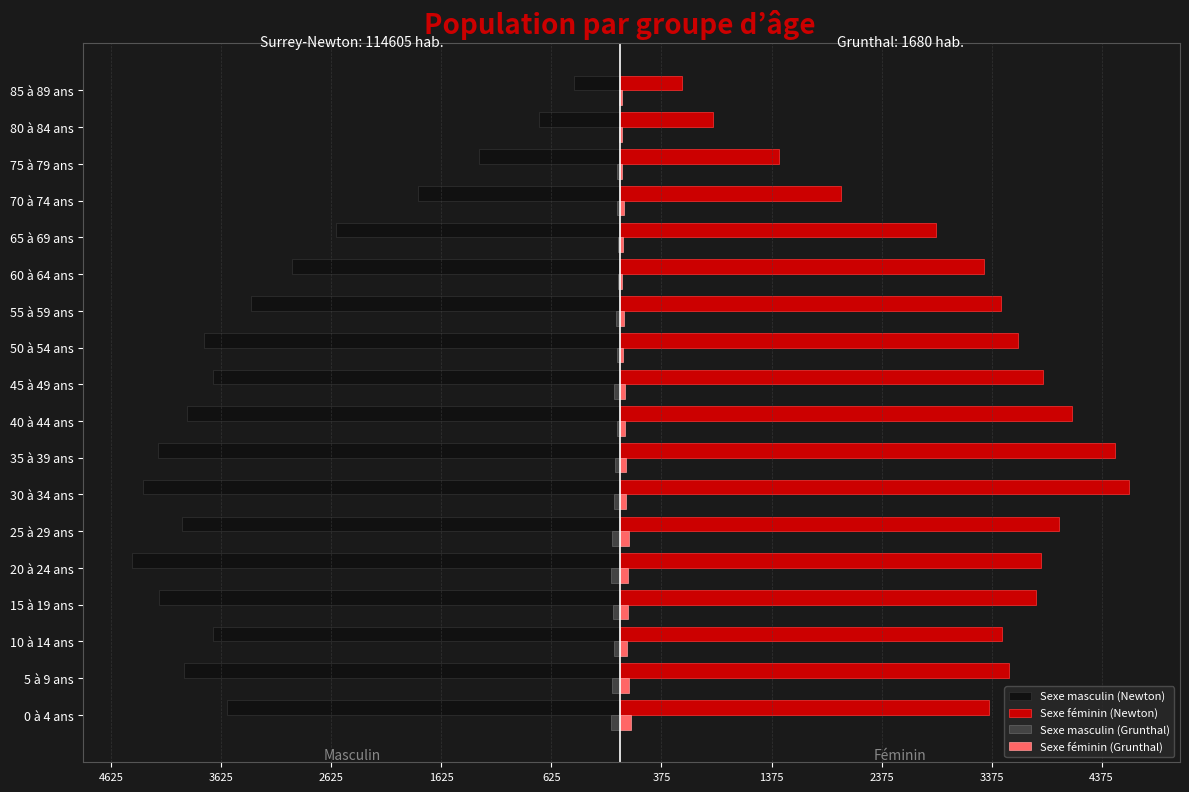

Which series has the largest range (max minus min)?

Sexe féminin (Newton)